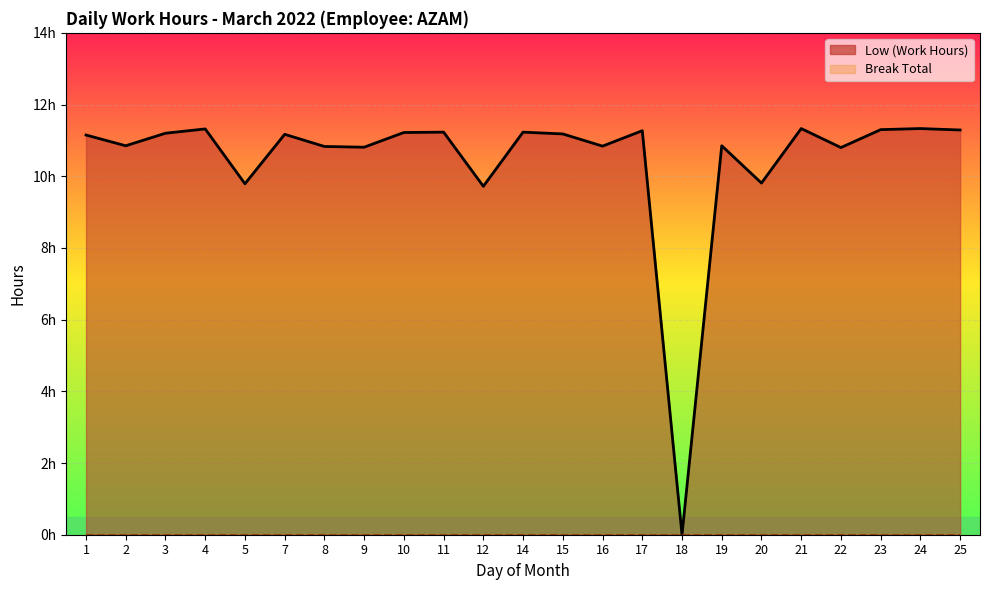

Reading left to right, transcribe all the data shown in this chart.

Low (Work Hours): 11.2	10.8	11.2	11.3	9.8	11.2	10.8	10.8	11.2	11.2	9.7	11.2	11.2	10.8	11.3	0.0	10.8	9.8	11.3	10.8	11.3	11.3	11.3
Break Total: 0.0	0.0	0.0	0.0	0.0	0.0	0.0	0.0	0.0	0.0	0.0	0.0	0.0	0.0	0.0	0.0	0.0	0.0	0.0	0.0	0.0	0.0	0.0